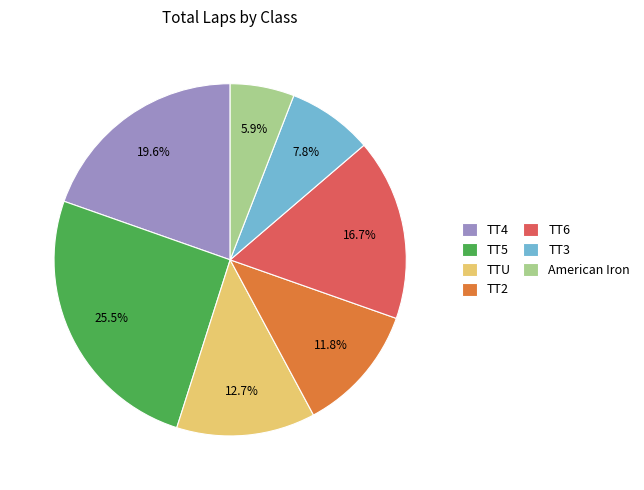

Which slice is the largest?

TT5